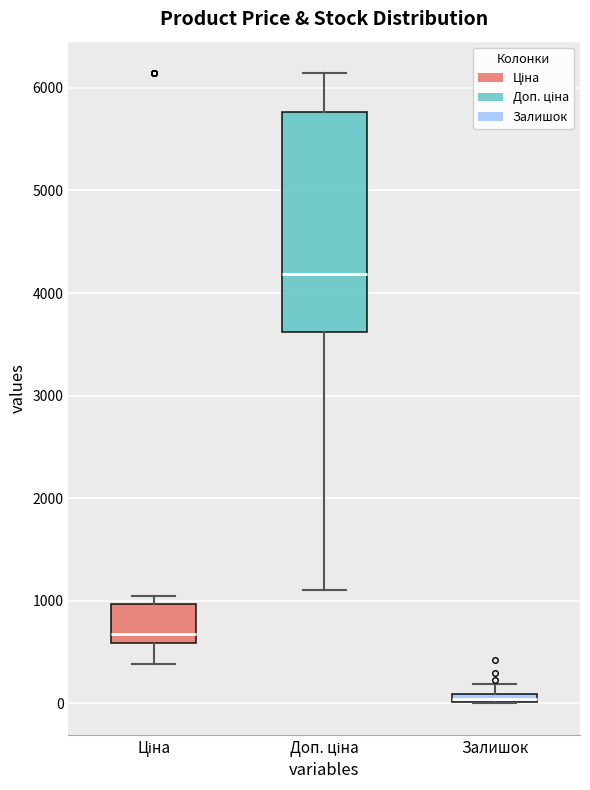

Which box's median line is the lowest?

Залишок